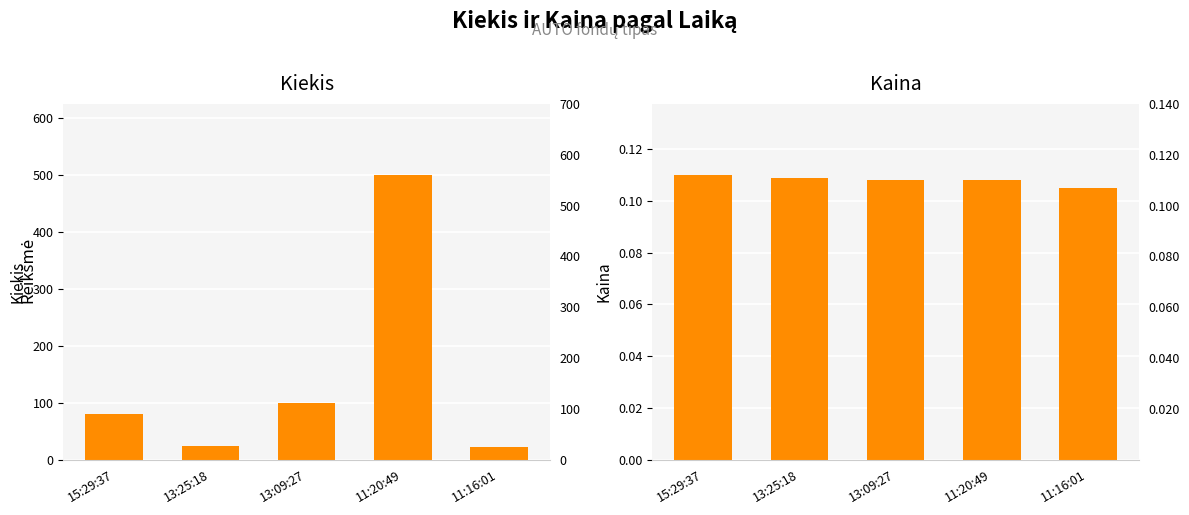

Which series has the widest spread of values?

Kiekis